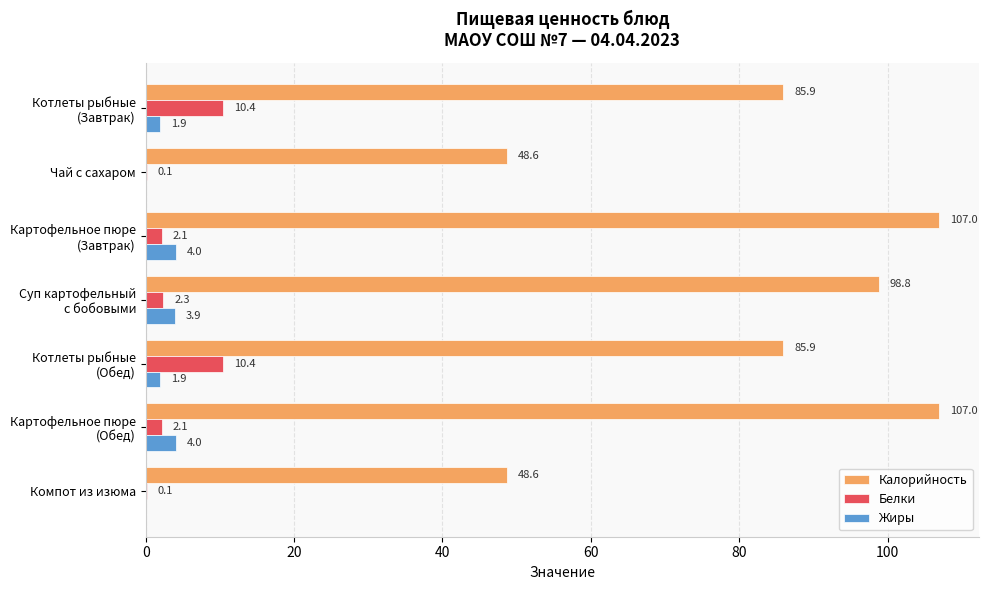

What is the greatest value displayed?

107.0